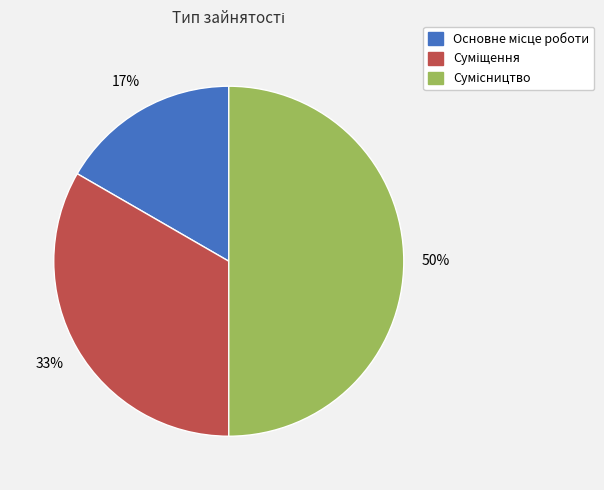

To the nearest percent, what is the difference between the largest and smallest slice percentages?

33%